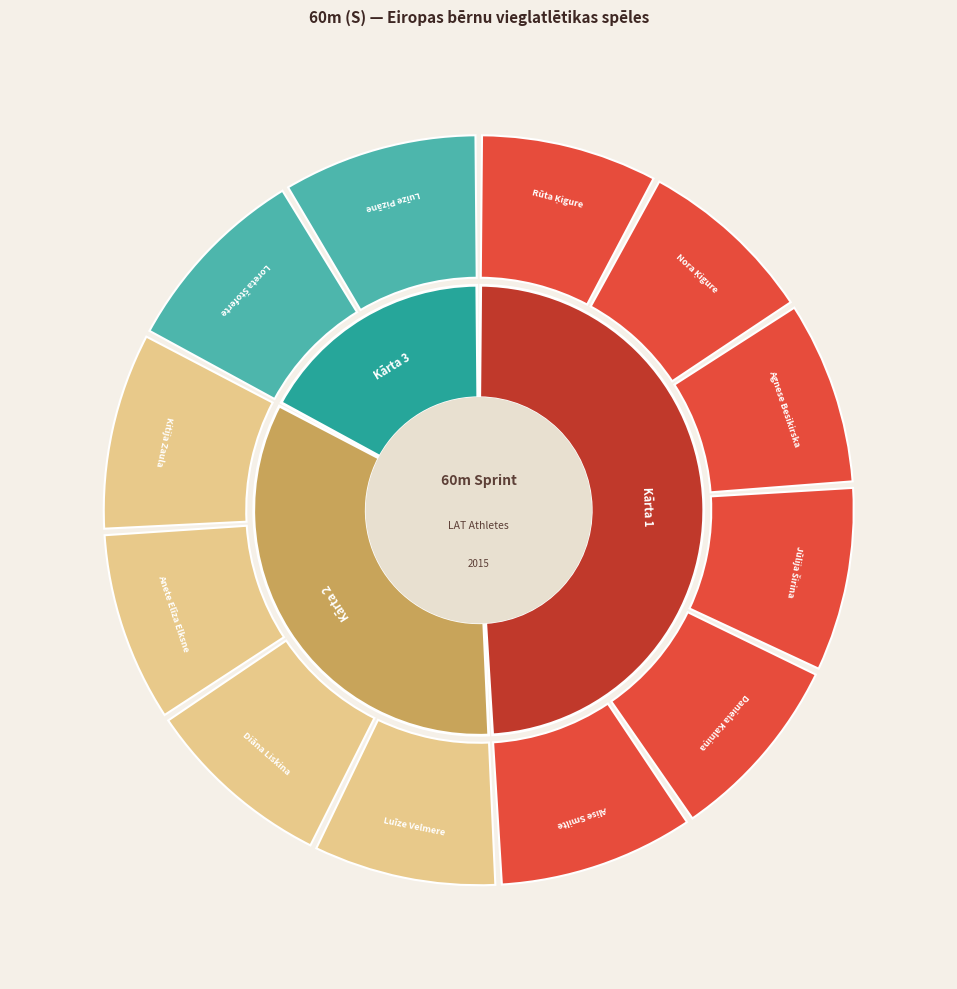

What is the smallest slice in the pie chart?

Rūta Ķigure